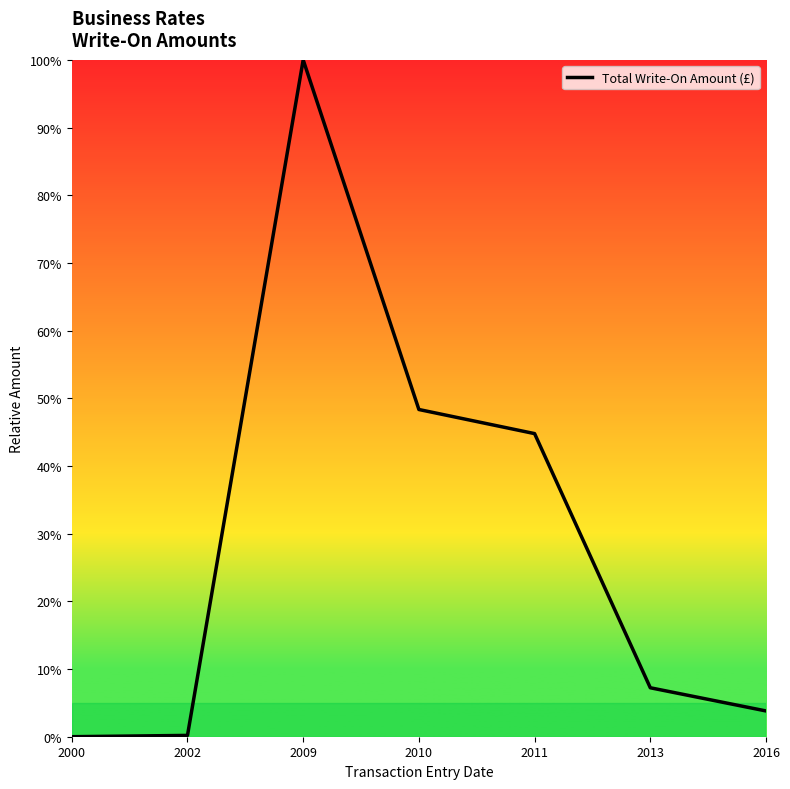

True or false: there are more than 2 points higher than both neighbors.

False